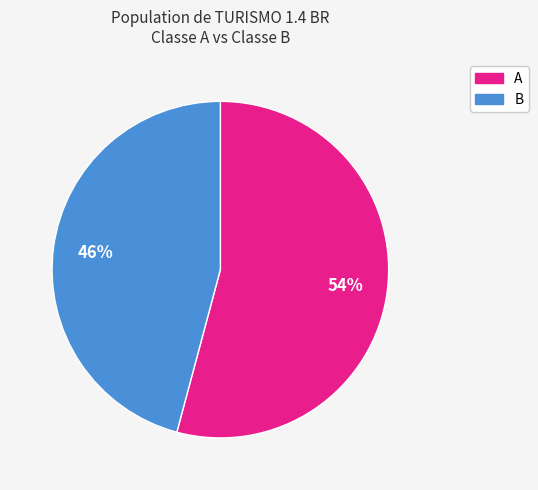

Which category has the smallest portion of the pie?

B